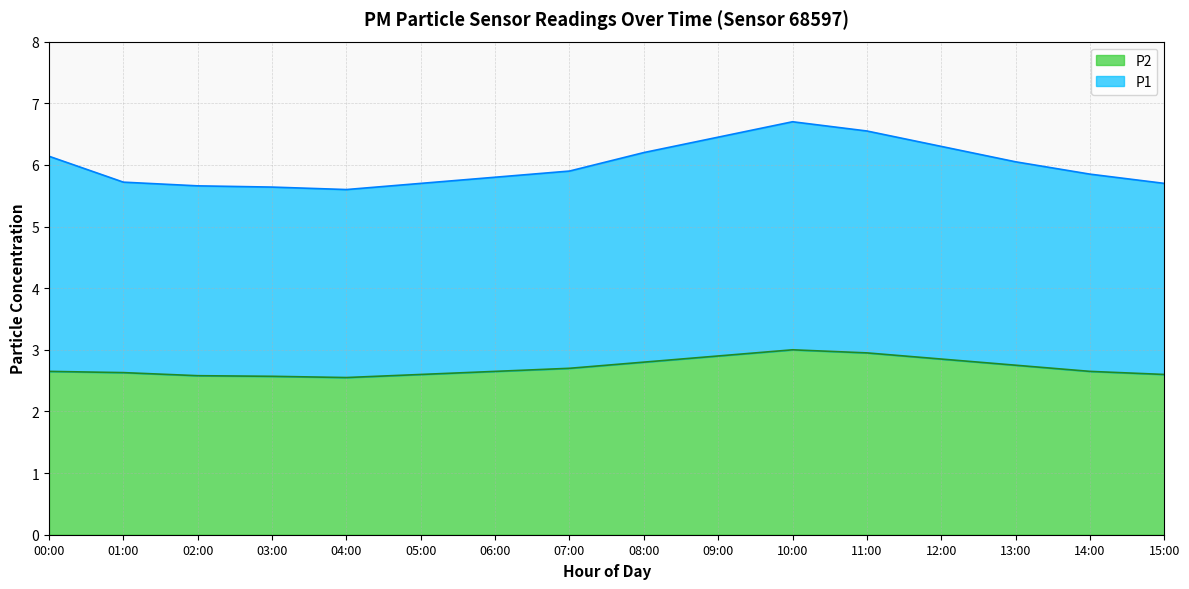

Rank the categories by value from highest to lowest.

10:00, 11:00, 09:00, 12:00, 08:00, 00:00, 13:00, 07:00, 14:00, 06:00, 01:00, 05:00, 15:00, 02:00, 03:00, 04:00